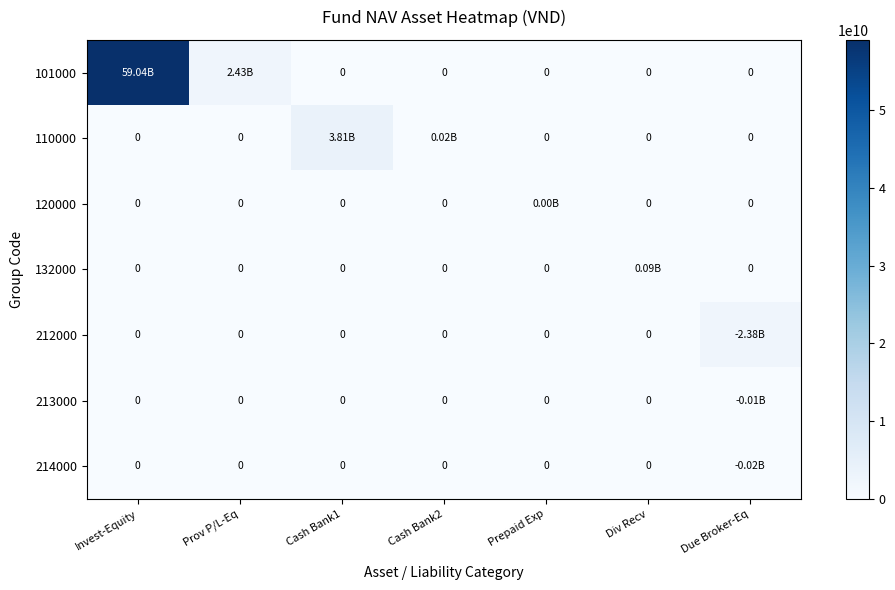

At how many categories does at least one series exceed 54655037337?

1